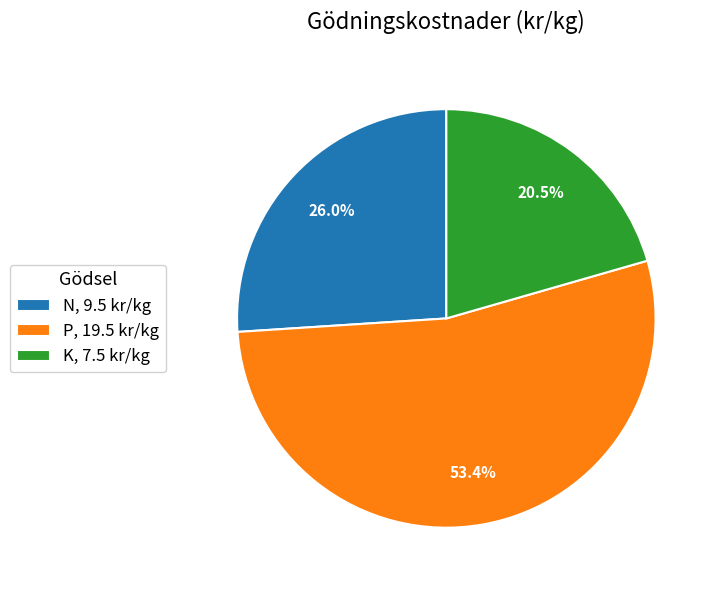

Is it true that K is 15% of the pie?

False